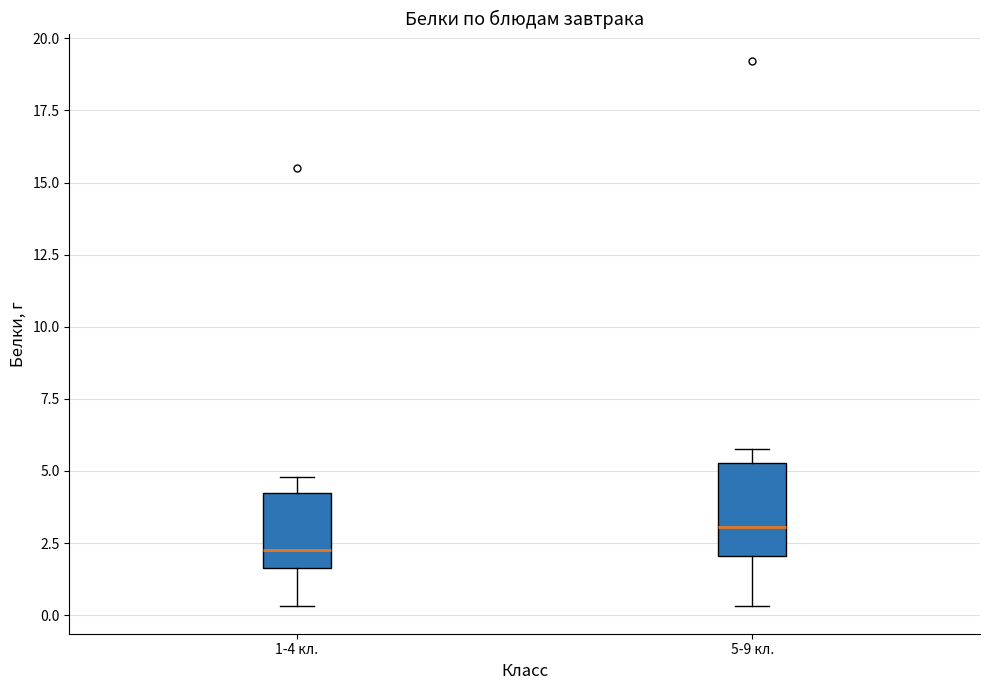

Which box is the tallest, from its lower edge to its upper edge?

5-9 кл.